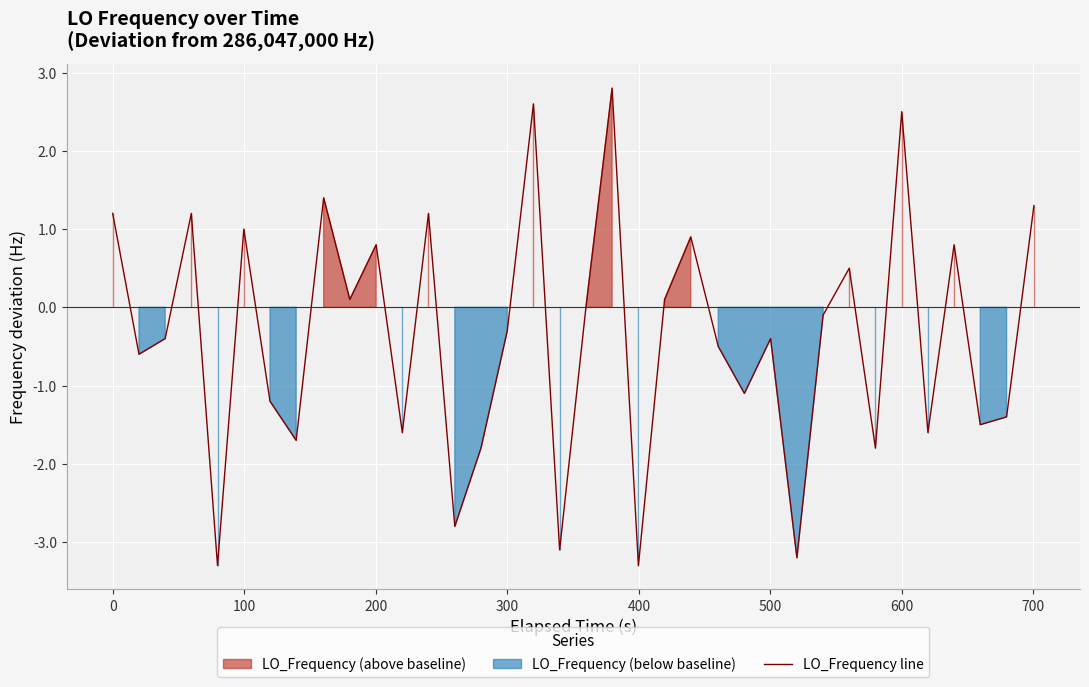

Count the number of values greater than 0.

15